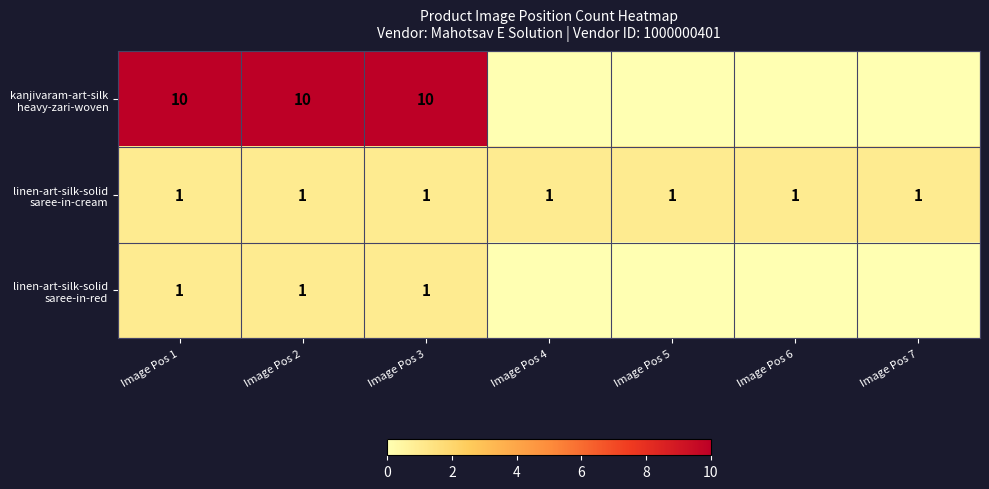

At which category is the sum across all series the highest?

Image Pos 1